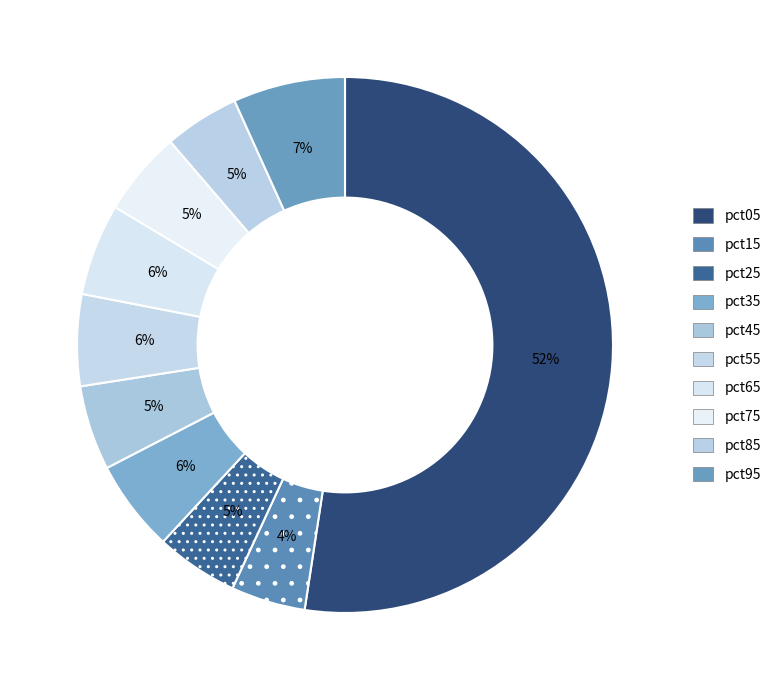

Is the sum of pct75 and pct55 greater than half?

No